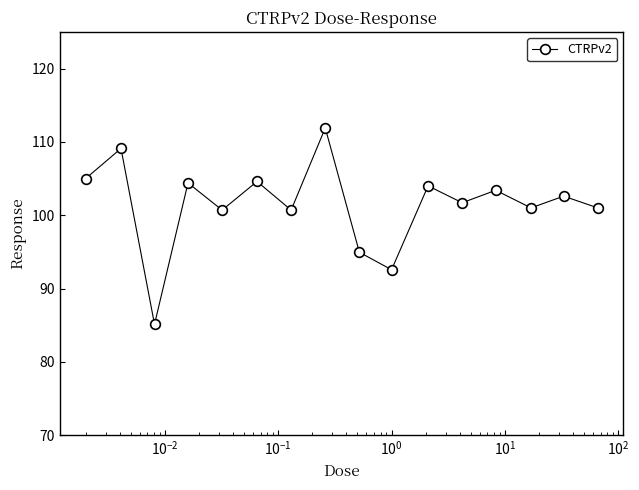

What is the average value?

101.4